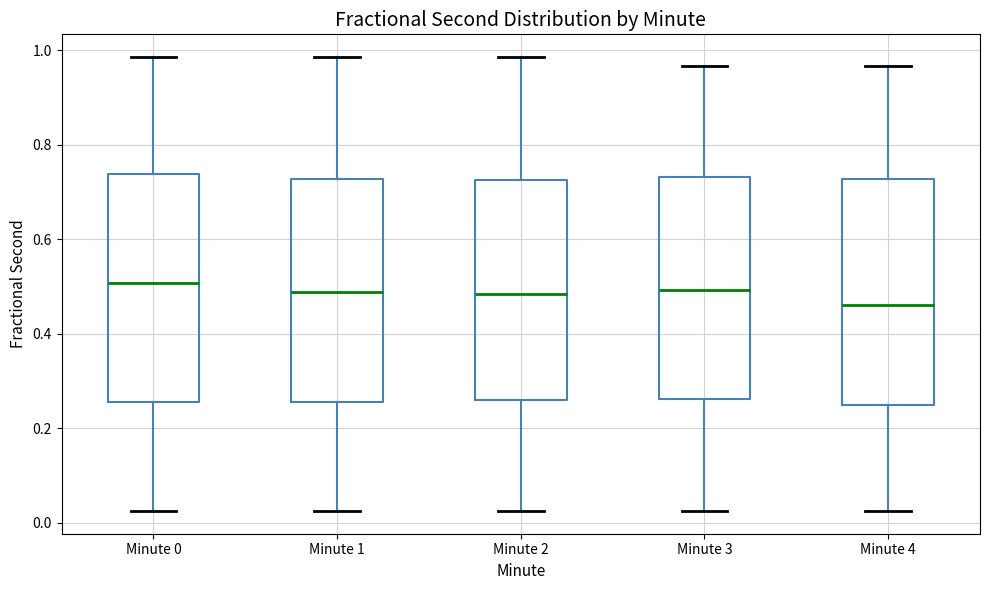

Reading left to right, transcribe this box plot: for each box, give where its median line is, the range the box spans, and where its two whiskers end, as read against the y-axis. The values are not printed on the chart, so give them approximately, as read against the axis.

Minute 0: median 0.50, box 0.26 to 0.74, whiskers 0.02 to 0.98
Minute 1: median 0.48, box 0.26 to 0.72, whiskers 0.02 to 0.98
Minute 2: median 0.48, box 0.26 to 0.72, whiskers 0.02 to 0.98
Minute 3: median 0.50, box 0.26 to 0.74, whiskers 0.02 to 0.96
Minute 4: median 0.46, box 0.24 to 0.72, whiskers 0.02 to 0.96